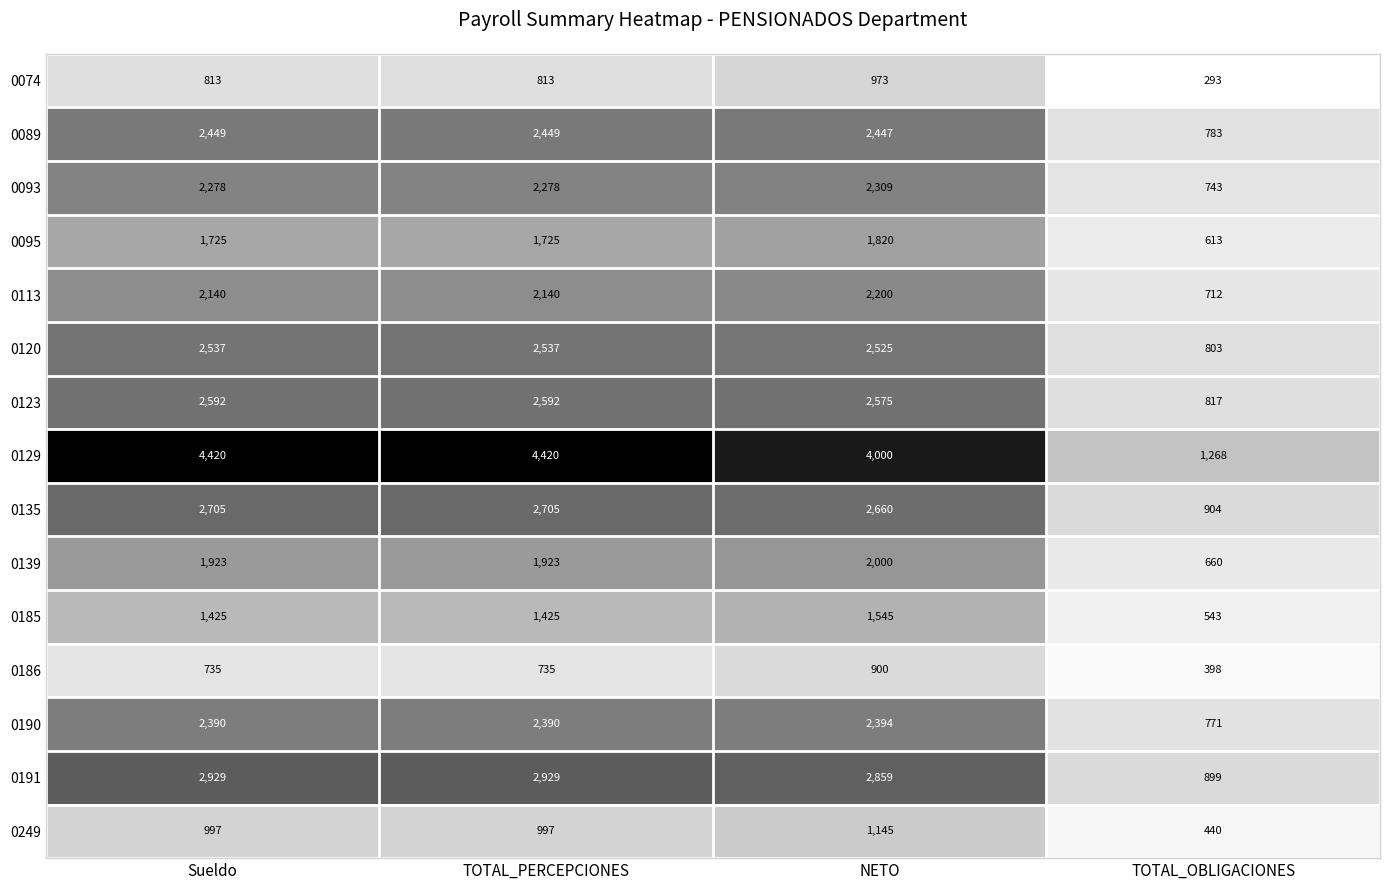

At which category is the sum across all series the highest?

NETO